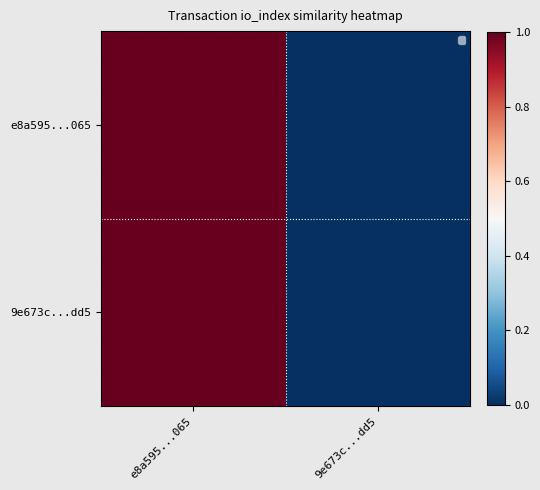

Reading left to right, extract all data points from this chart.

e8a595...065: e8a595...065=1	9e673c...dd5=0
9e673c...dd5: e8a595...065=1	9e673c...dd5=0